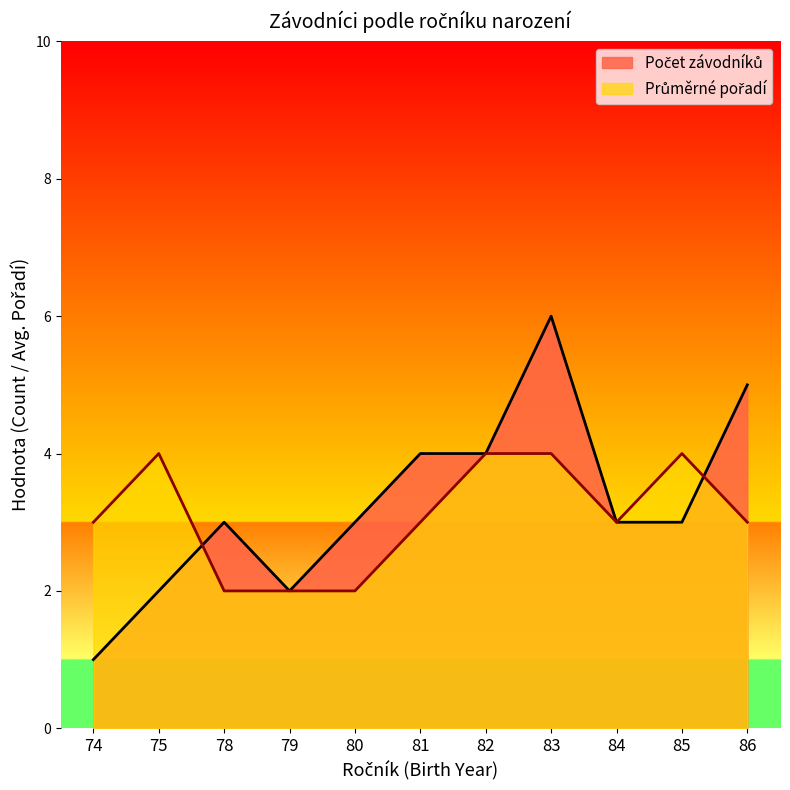

At which category does the chart reach its minimum across all series?

74